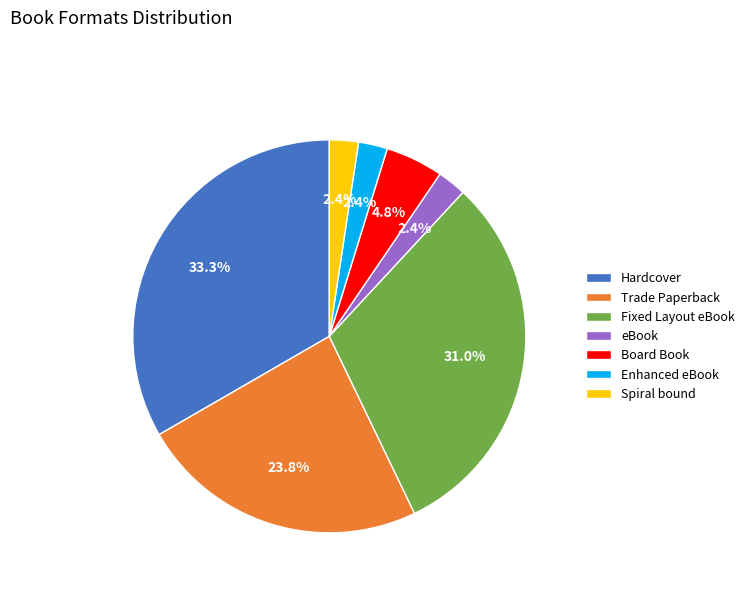

The eBook slice represents 2% of the pie. True or false?

True